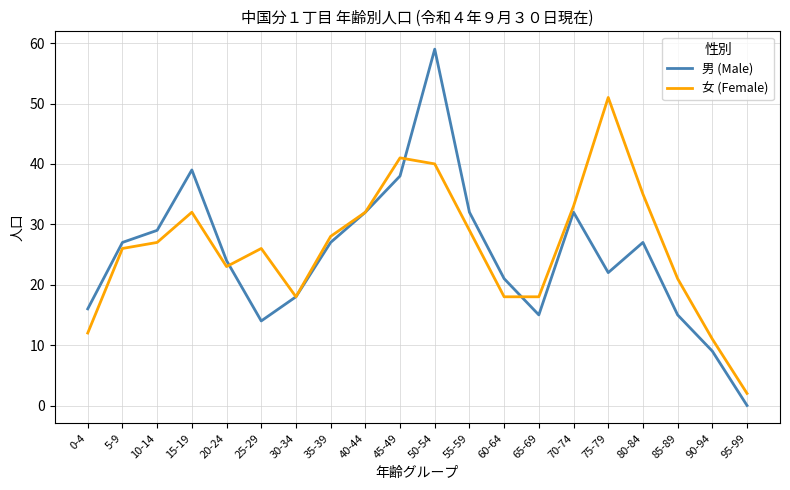

Between 5-9 and 45-49, which series saw the biggest shift?

女 (Female)